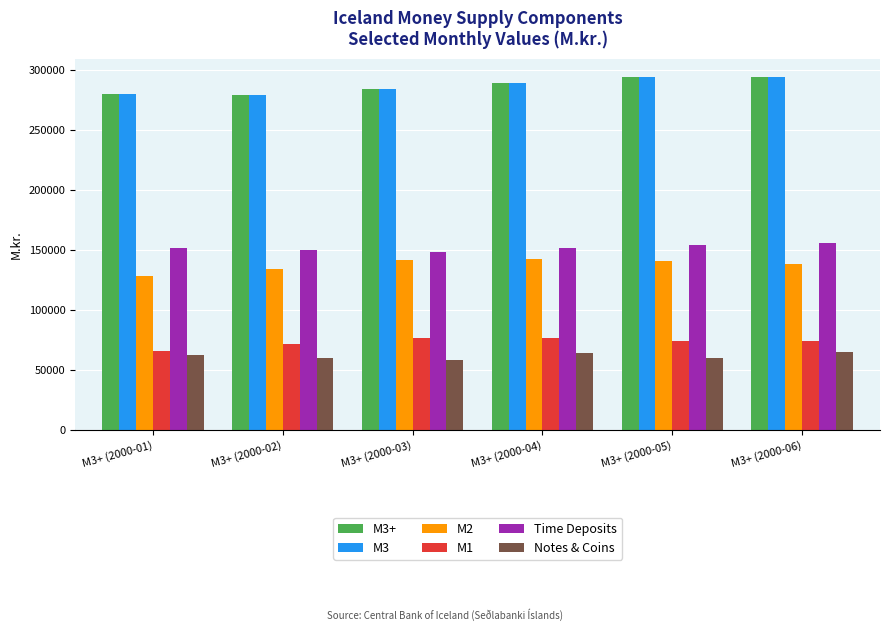

Where does the M3 series first go above 289260?

M3+ (2000-04)